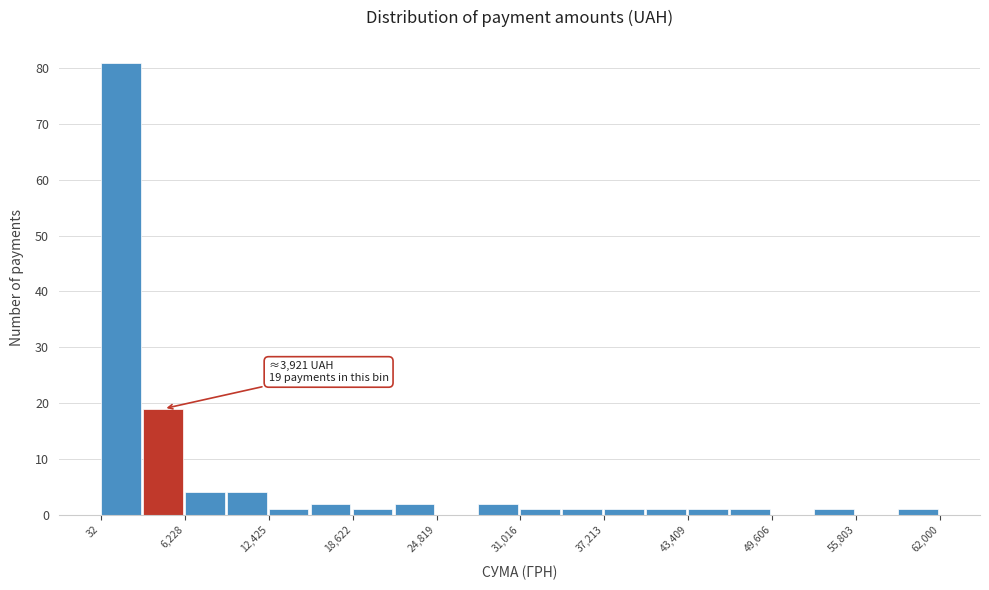

Around what value on the x-axis is the tallest bar? Give the approximate position of its centre, as read against the axis.

2000